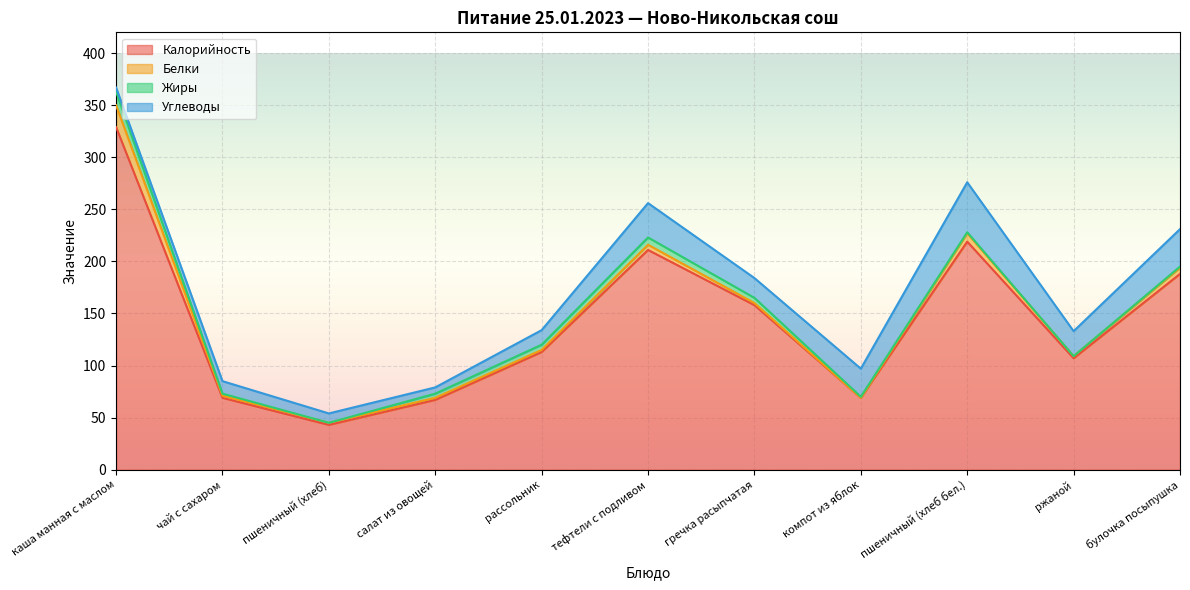

What are all the series names shown in the legend?

Калорийность, Белки, Жиры, Углеводы